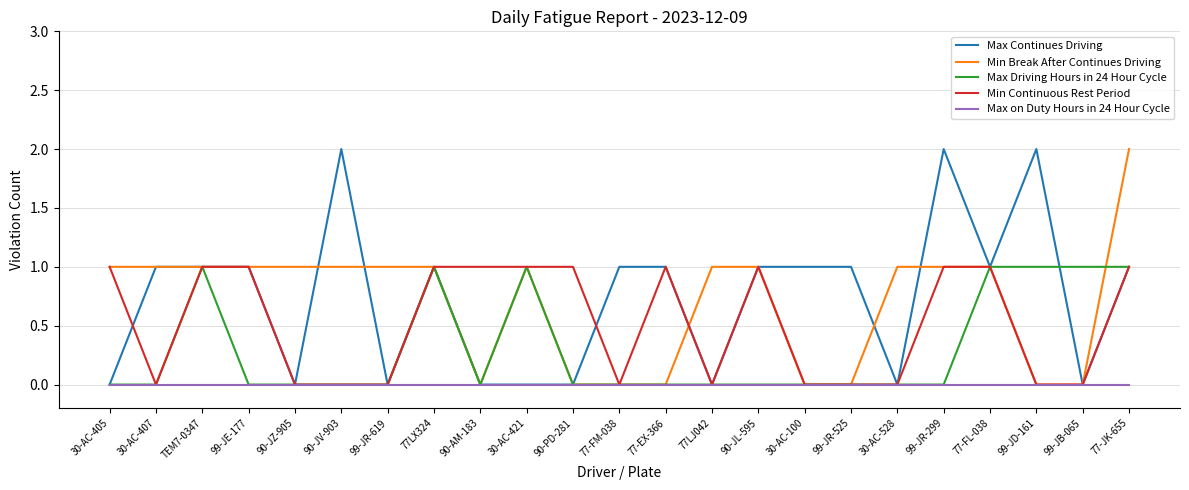

Reading right to left, transcribe all the data shown in this chart.

Max Continues Driving: 77-JK-655=1	99-JB-065=0	99-JD-161=2	77-FL-038=1	99-JR-299=2	30-AC-528=0	99-JR-525=1	30-AC-100=1	90-JL-595=1	77LJ042=0	77-EX-366=1	77-FM-038=1	90-PD-281=0	30-AC-421=0	90-AM-183=0	77LX324=1	99-JR-619=0	90-JV-903=2	90-JZ-905=0	99-JE-177=1	TEM7-0347=1	30-AC-407=1	30-AC-405=0
Min Break After Continues Driving: 77-JK-655=2	99-JB-065=0	99-JD-161=0	77-FL-038=1	99-JR-299=1	30-AC-528=1	99-JR-525=0	30-AC-100=0	90-JL-595=1	77LJ042=1	77-EX-366=0	77-FM-038=0	90-PD-281=0	30-AC-421=1	90-AM-183=0	77LX324=1	99-JR-619=1	90-JV-903=1	90-JZ-905=1	99-JE-177=1	TEM7-0347=1	30-AC-407=1	30-AC-405=1
Max Driving Hours in 24 Hour Cycle: 77-JK-655=1	99-JB-065=1	99-JD-161=1	77-FL-038=1	99-JR-299=0	30-AC-528=0	99-JR-525=0	30-AC-100=0	90-JL-595=0	77LJ042=0	77-EX-366=0	77-FM-038=0	90-PD-281=0	30-AC-421=1	90-AM-183=0	77LX324=1	99-JR-619=0	90-JV-903=0	90-JZ-905=0	99-JE-177=0	TEM7-0347=1	30-AC-407=0	30-AC-405=0
Min Continuous Rest Period: 77-JK-655=1	99-JB-065=0	99-JD-161=0	77-FL-038=1	99-JR-299=1	30-AC-528=0	99-JR-525=0	30-AC-100=0	90-JL-595=1	77LJ042=0	77-EX-366=1	77-FM-038=0	90-PD-281=1	30-AC-421=1	90-AM-183=1	77LX324=1	99-JR-619=0	90-JV-903=0	90-JZ-905=0	99-JE-177=1	TEM7-0347=1	30-AC-407=0	30-AC-405=1
Max on Duty Hours in 24 Hour Cycle: 77-JK-655=0	99-JB-065=0	99-JD-161=0	77-FL-038=0	99-JR-299=0	30-AC-528=0	99-JR-525=0	30-AC-100=0	90-JL-595=0	77LJ042=0	77-EX-366=0	77-FM-038=0	90-PD-281=0	30-AC-421=0	90-AM-183=0	77LX324=0	99-JR-619=0	90-JV-903=0	90-JZ-905=0	99-JE-177=0	TEM7-0347=0	30-AC-407=0	30-AC-405=0